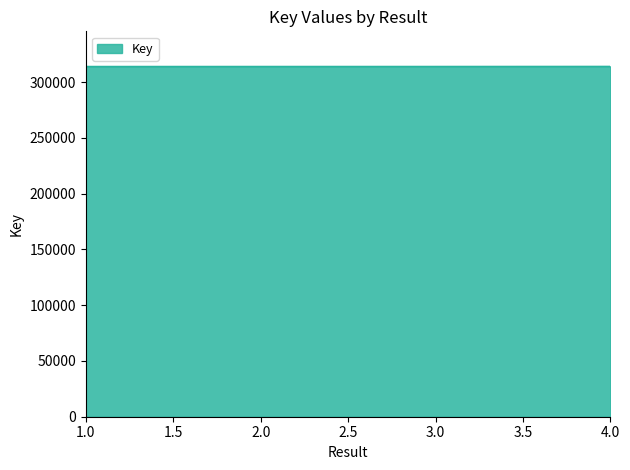

Is it true that the value at 2.0 is 313973?

True